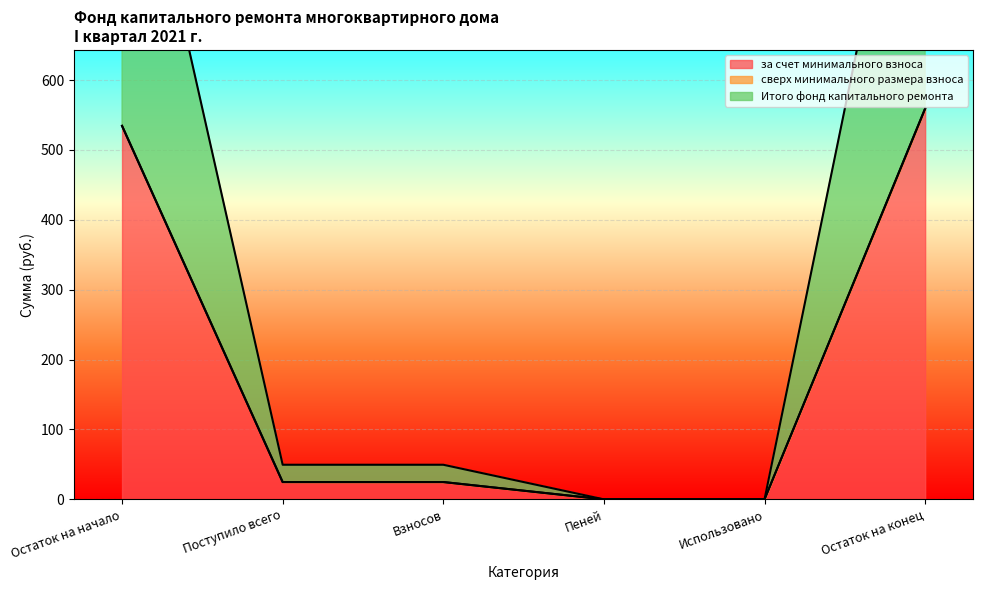

True or false: за счет минимального взноса and Итого фонд капитального ремонта intersect in this chart.

False